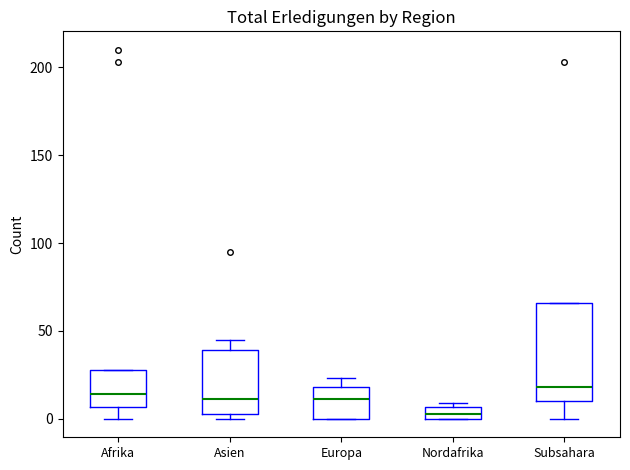

Where does the median line of the box for Europa sit on the y-axis? The values are not printed on the chart, so give them approximately, as read against the axis.

10